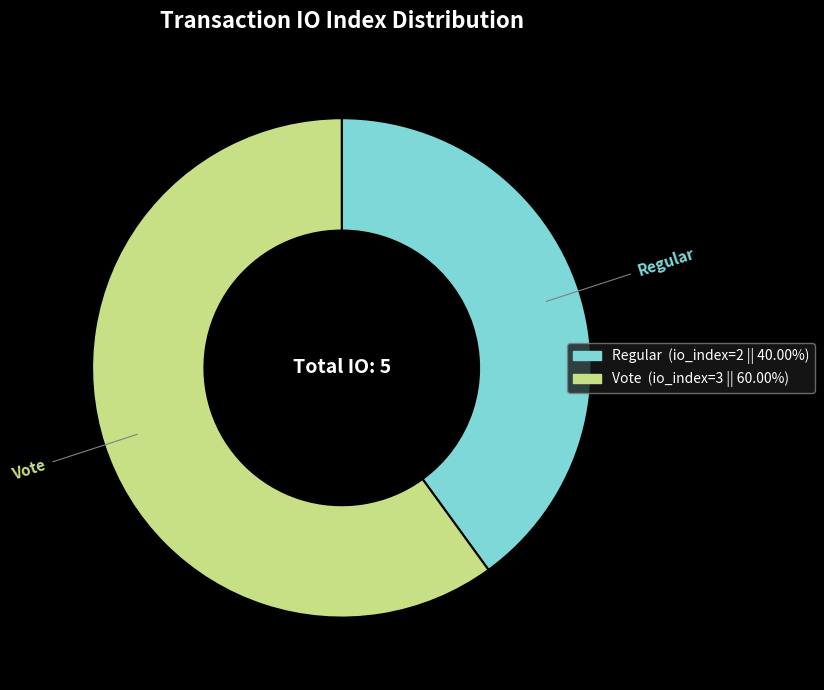

Does Vote account for over 50% of the chart?

Yes